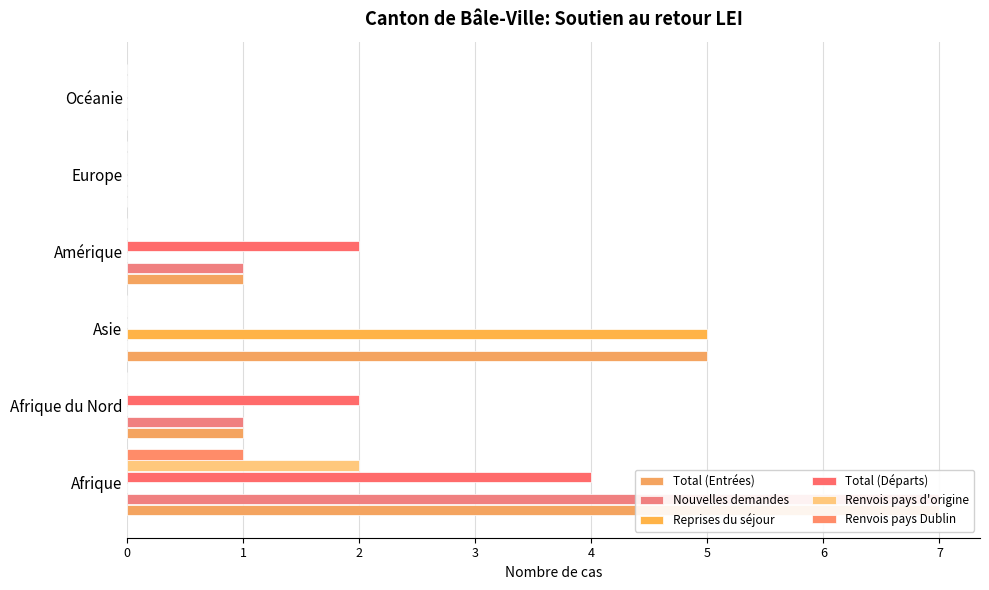

Reading right to left, extract all data points from this chart.

Total (Entrées): 0	0	1	5	1	7
Nouvelles demandes: 0	0	1	0	1	7
Reprises du séjour: 0	0	0	5	0	0
Total (Départs): 0	0	2	0	2	4
Renvois pays d'origine: 0	0	0	0	0	2
Renvois pays Dublin: 0	0	0	0	0	1